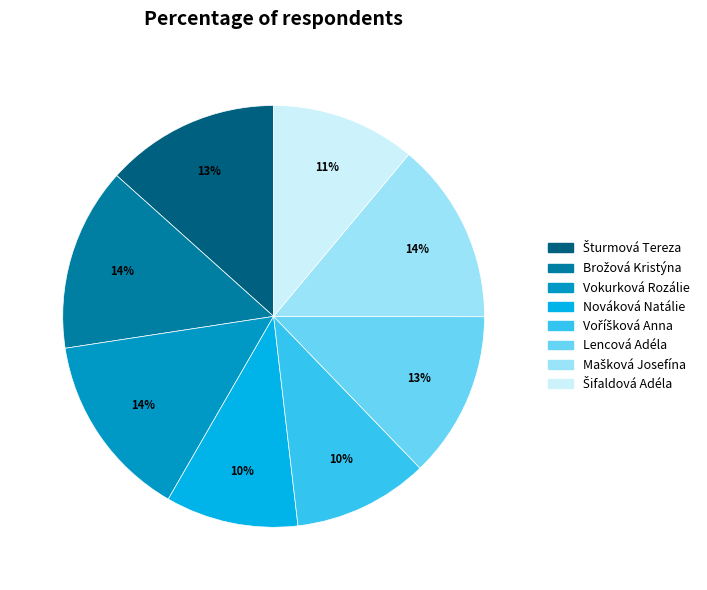

What percentage is the Vokurková Rozálie slice, to the nearest percent?

14%